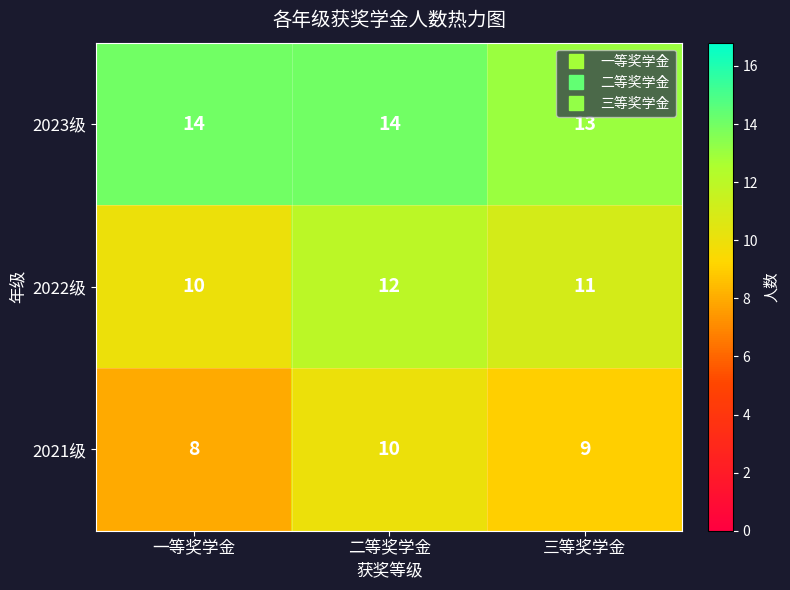

Reading left to right, extract all data points from this chart.

2023级: 14	14	13
2022级: 10	12	11
2021级: 8	10	9